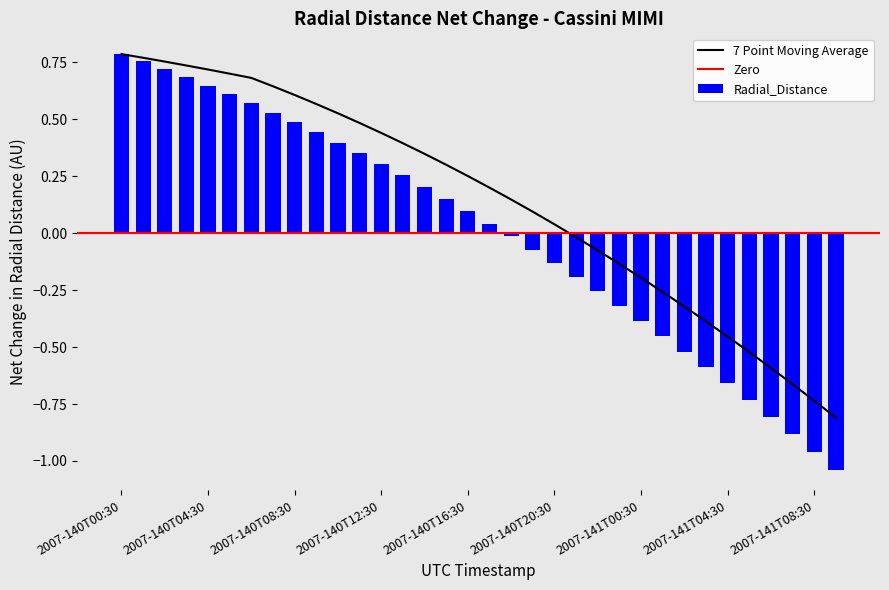

Which has a higher value, 2007-141T01:30 or 2007-140T18:30?

2007-140T18:30